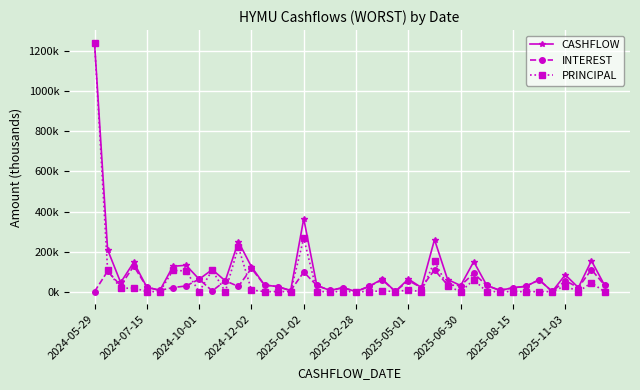

How many interior local peaks does the PRINCIPAL series have?

11